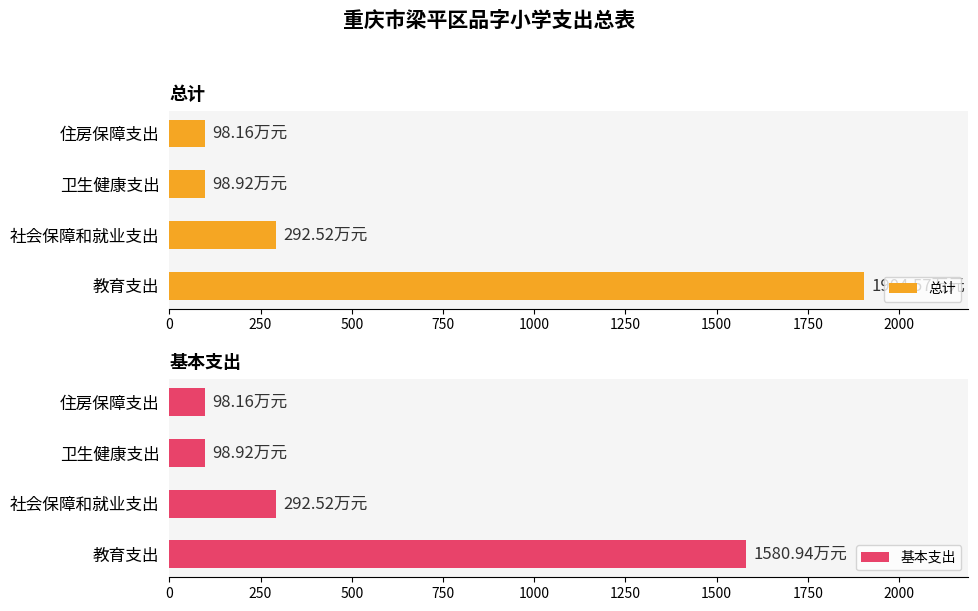

Which series has the widest spread of values?

总计